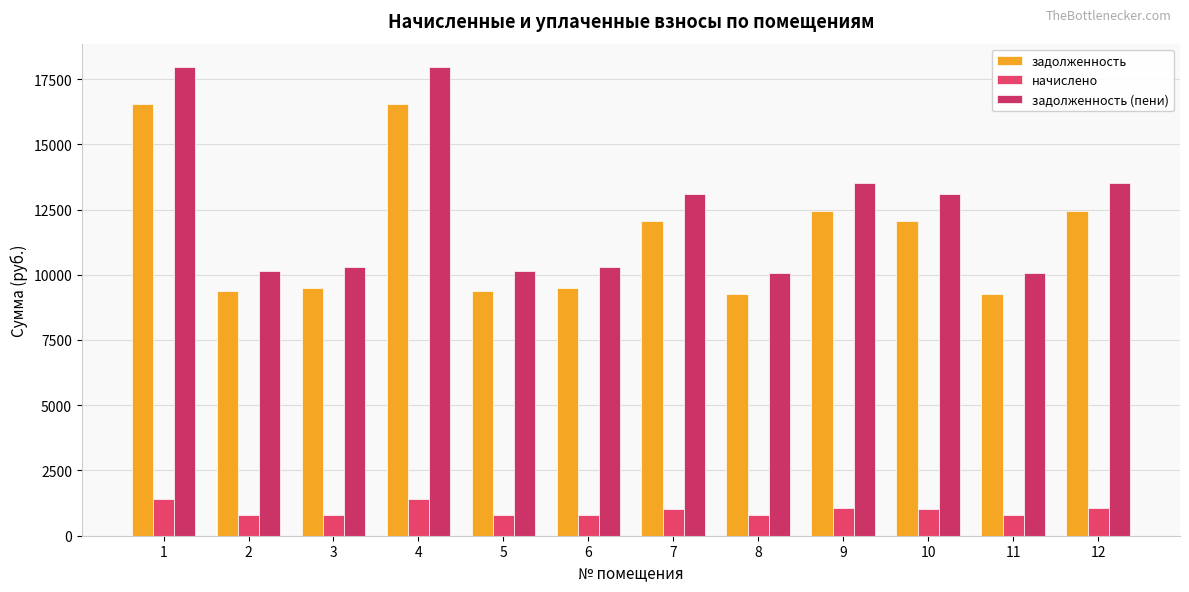

True or false: задолженность (пени) has a value of 20233.9 at 7.

False